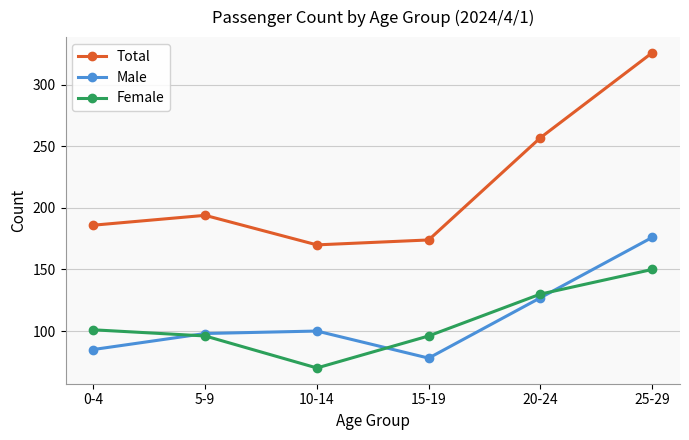

Which series has the widest spread of values?

Total